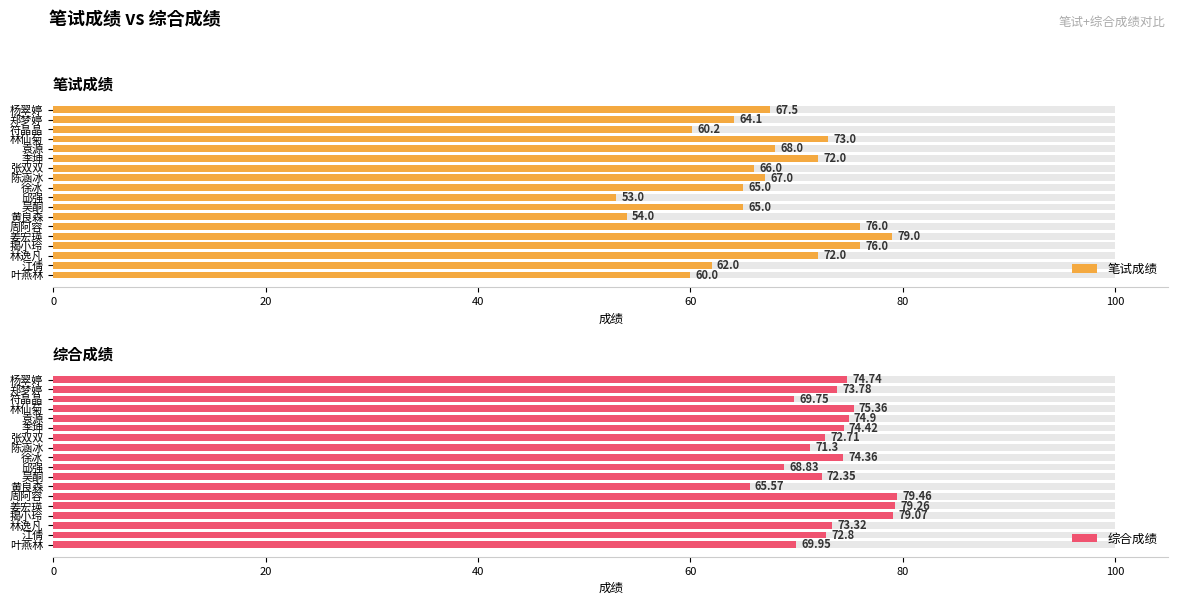

What is the difference between the maximum and second lowest values in the 综合成绩 series?

10.6